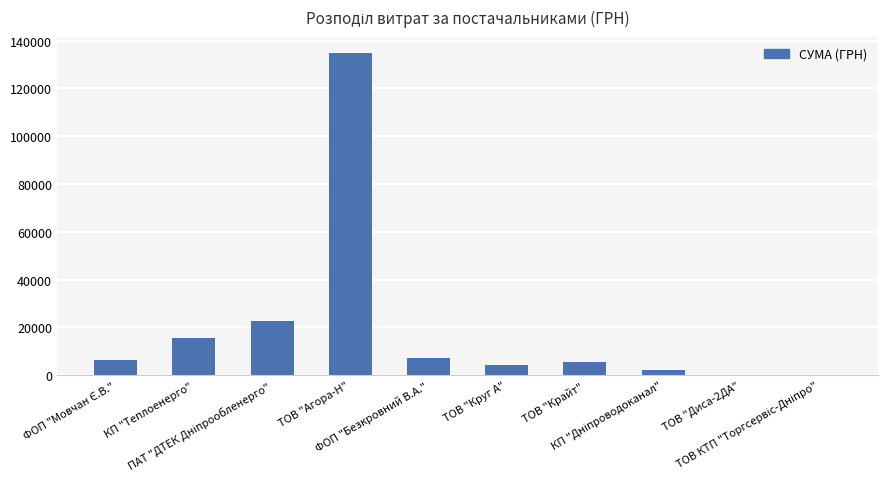

What is the greatest value displayed?

134893.4